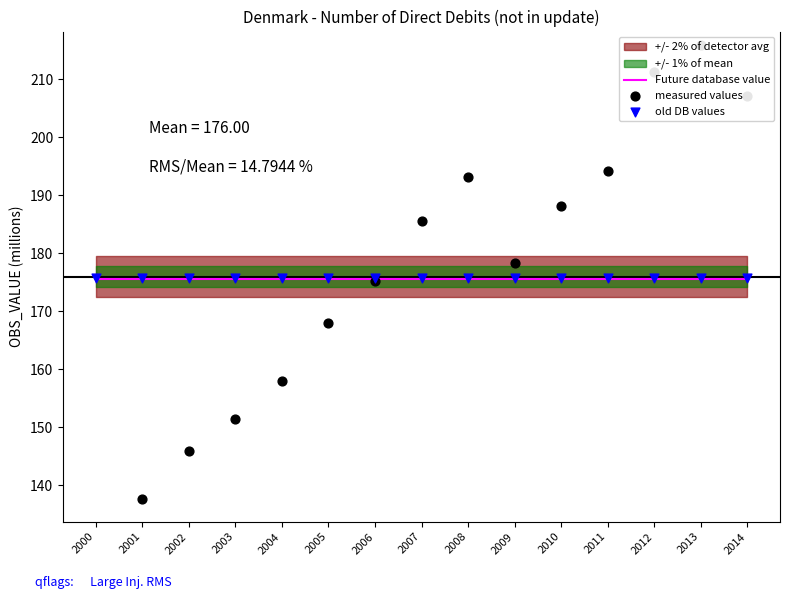

Which series has the largest Y range (max minus min)?

measured values